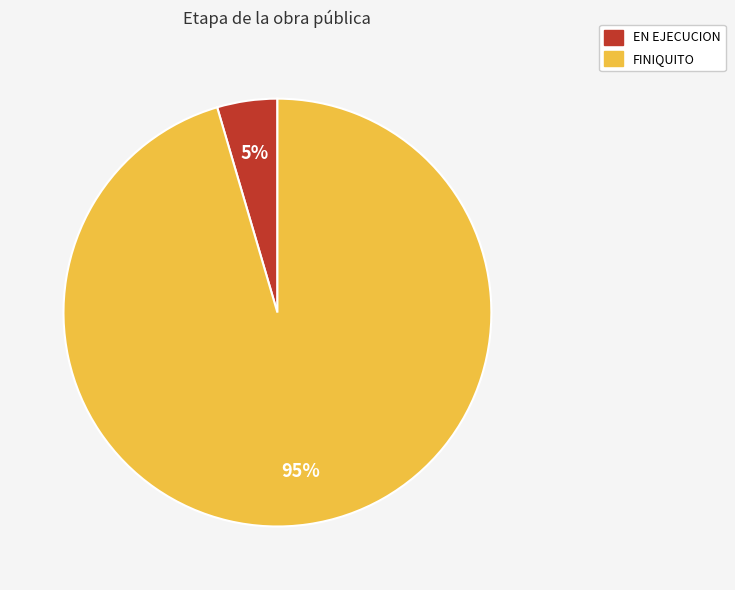

What is the smallest slice in the pie chart?

EN EJECUCION